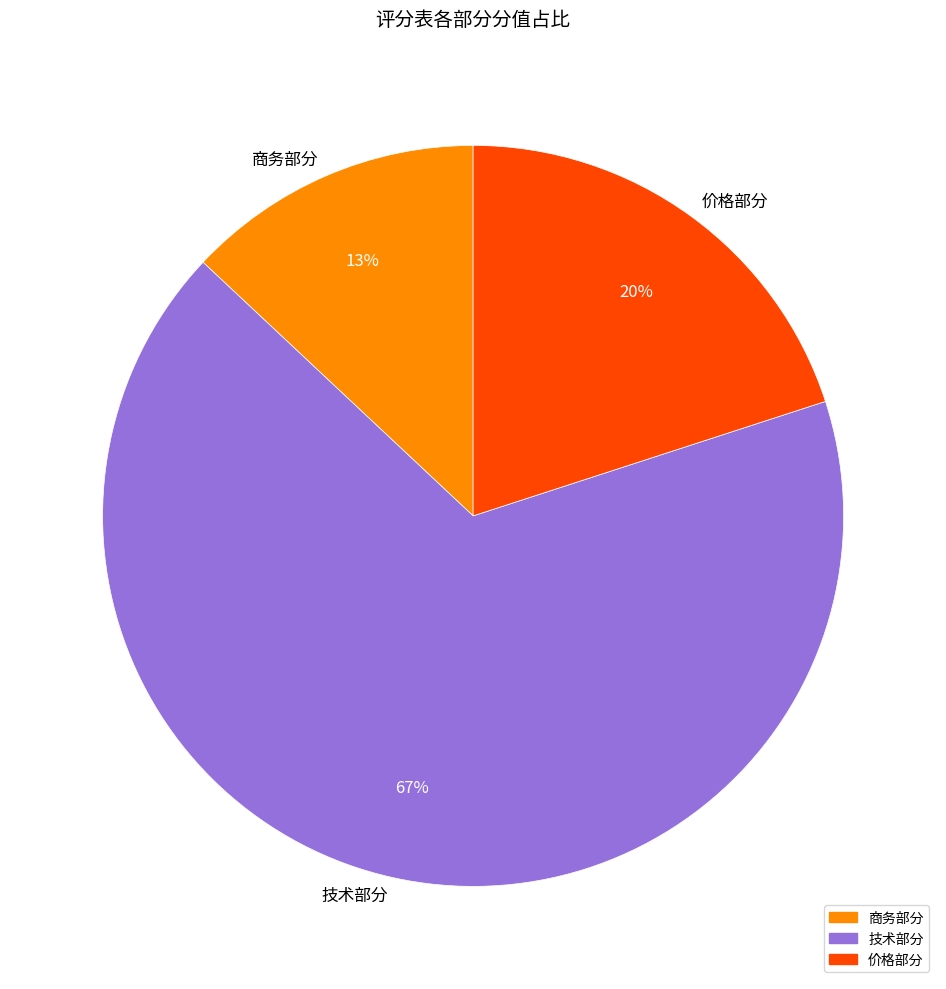

Which slice is the largest?

技术部分